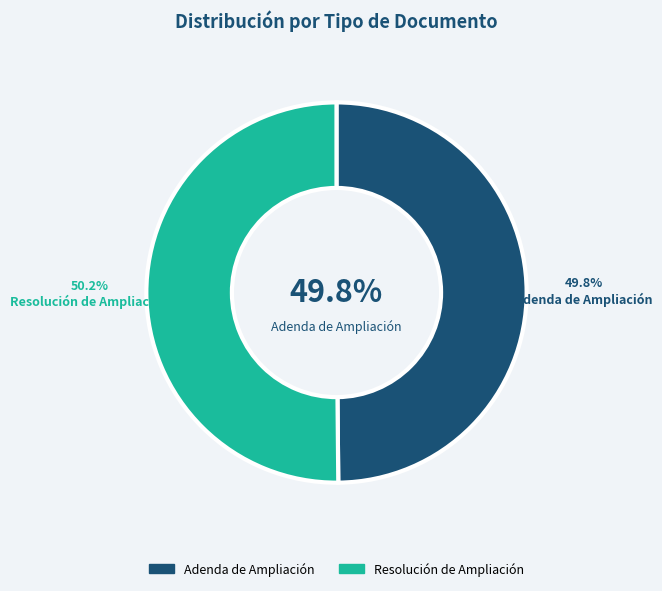

Between Resolución de Ampliación and Adenda de Ampliación, which is larger?

Resolución de Ampliación